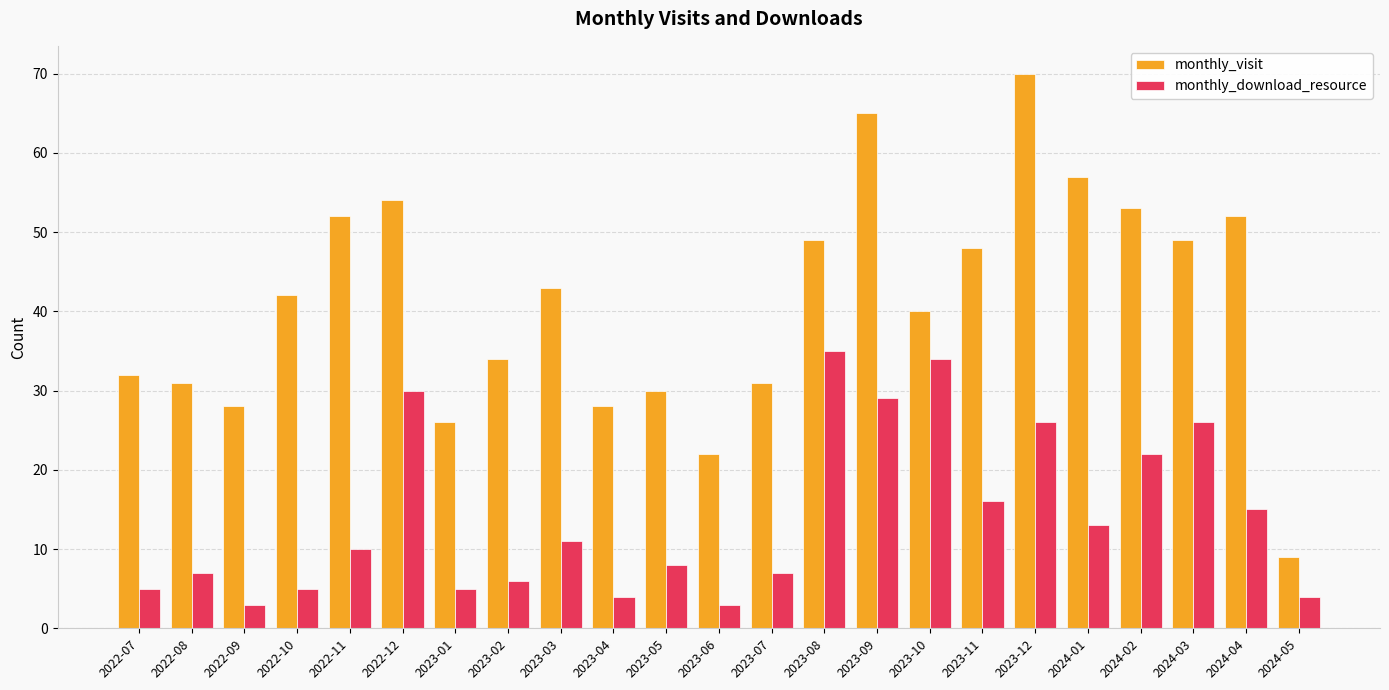

What is the highest value of the monthly_download_resource series?

35